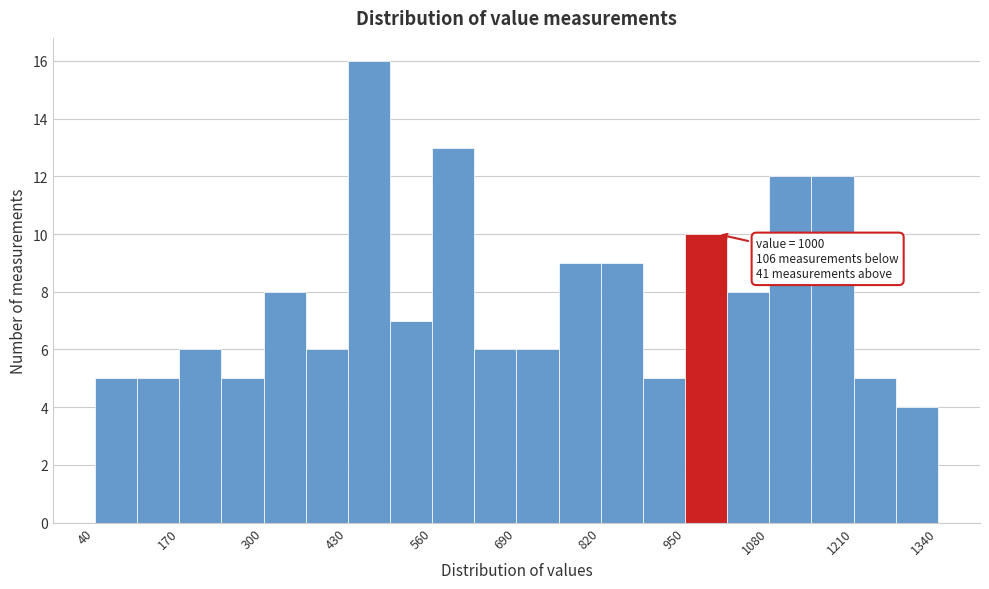

Around what value on the x-axis is the tallest bar? Give the approximate position of its centre, as read against the axis.

460